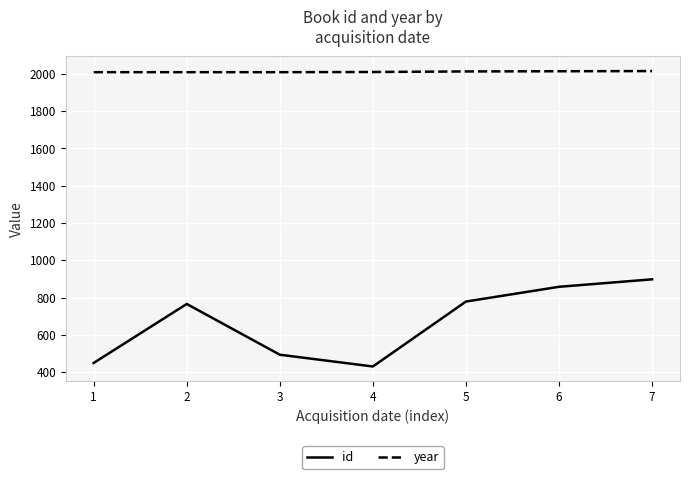

True or false: year and id intersect in this chart.

False